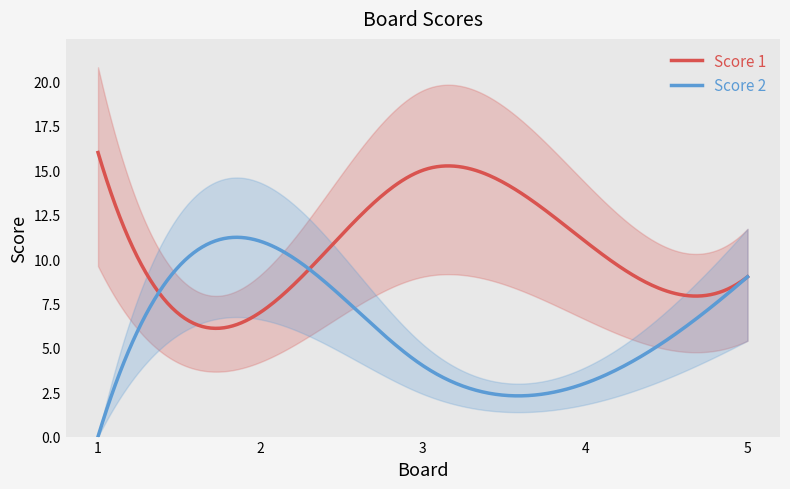

What is the total value across all series at 5?

18